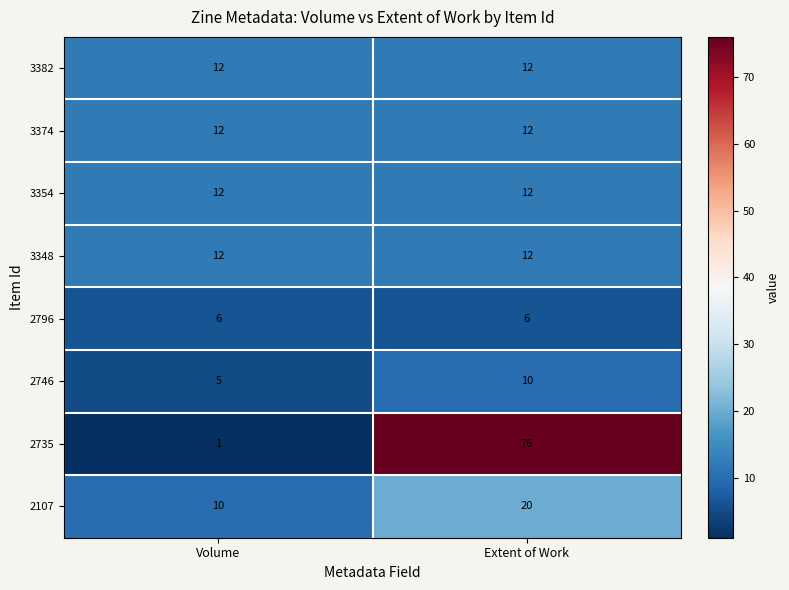

Which category has the lowest value across all series?

Volume